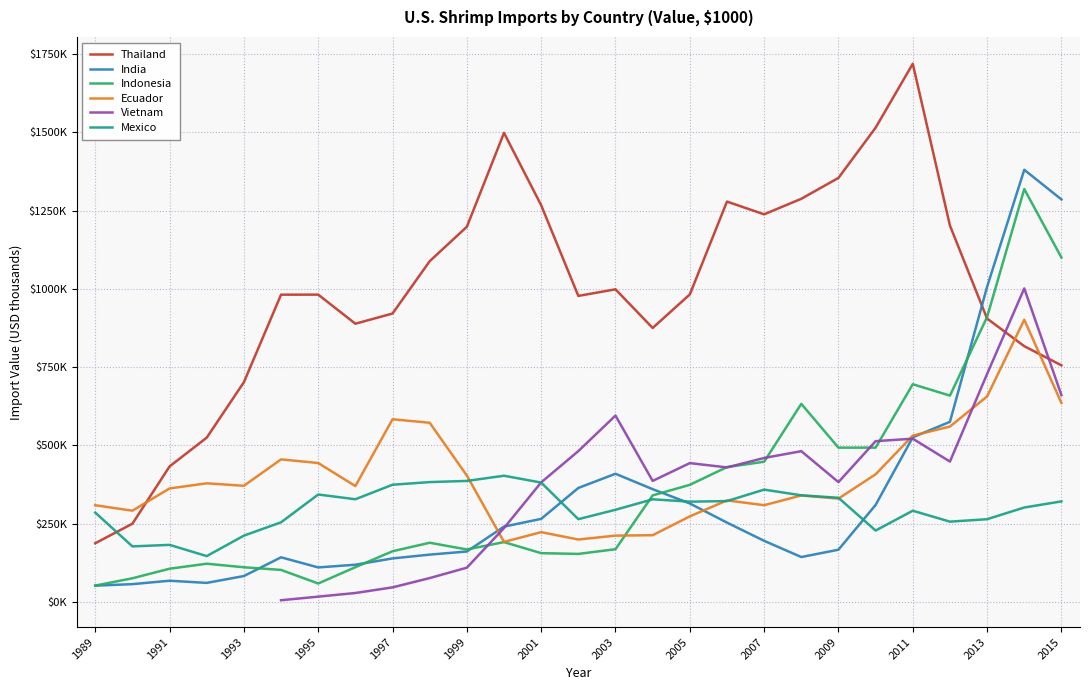

What is the value of the Mexico point at the 18th from the left?

321856.0